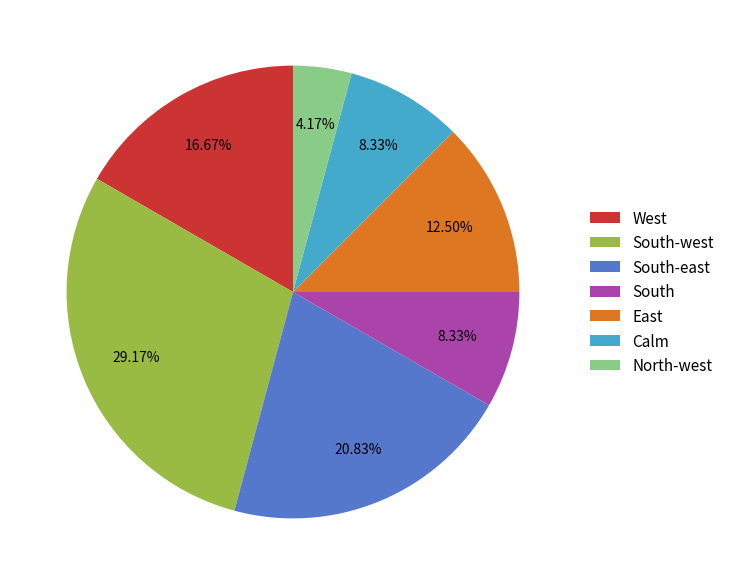

Count the number of slices in the pie.

7